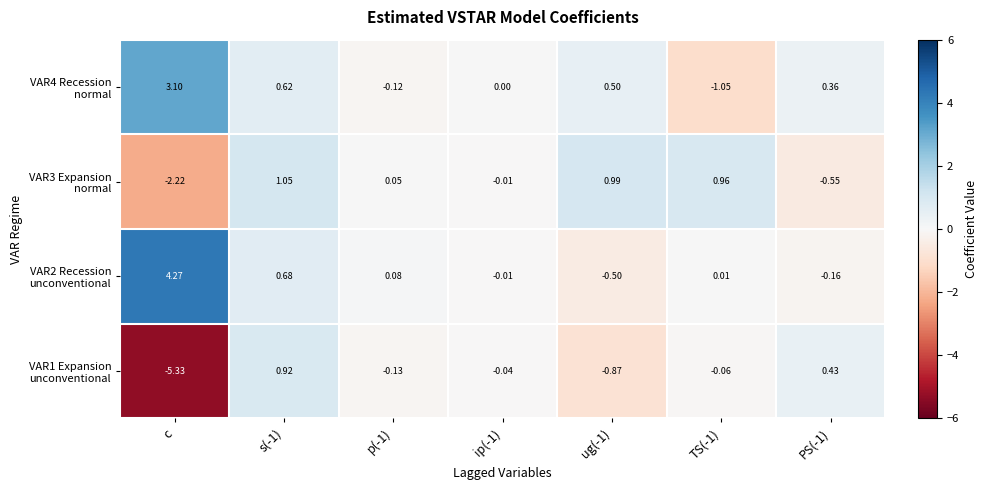

Which category has the lowest value across all series?

c